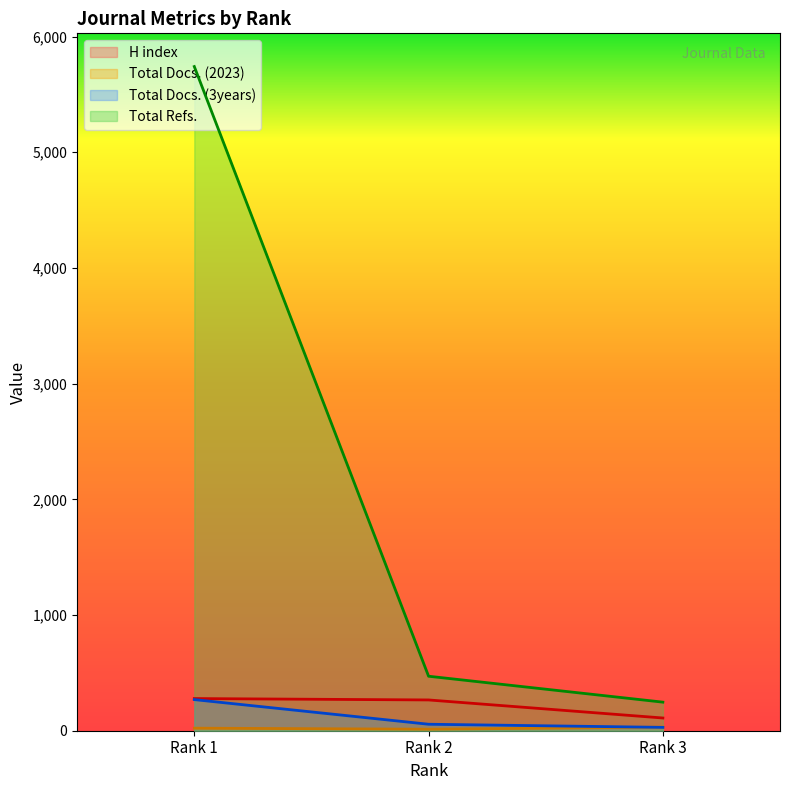

How many lines are shown in the chart?

4